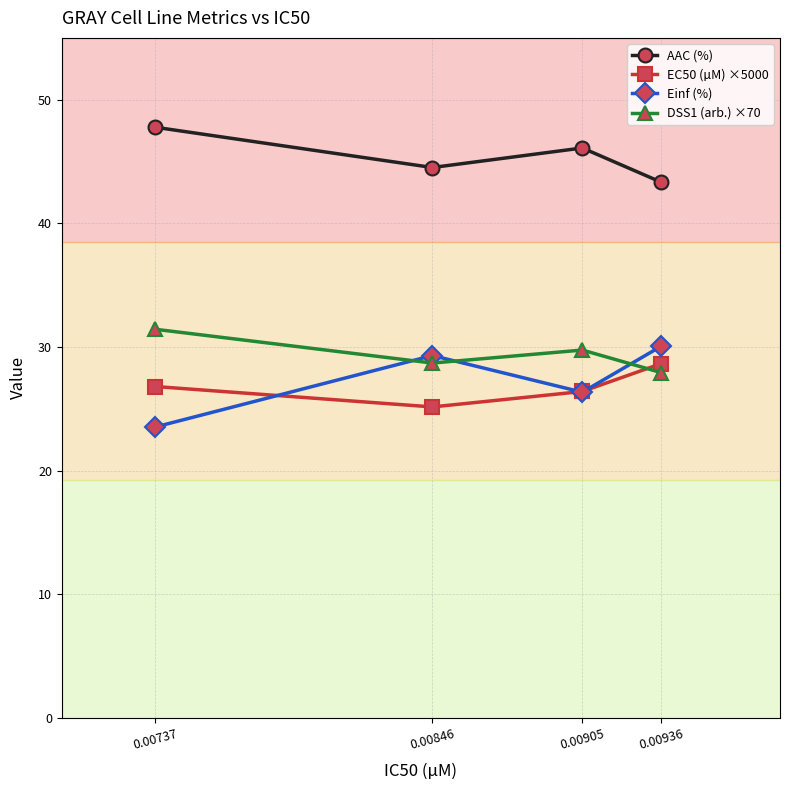

At 0.00846, list the series in order from largest to smallest.

AAC (%), Einf (%), DSS1 (arb.) ×70, EC50 (µM) ×5000